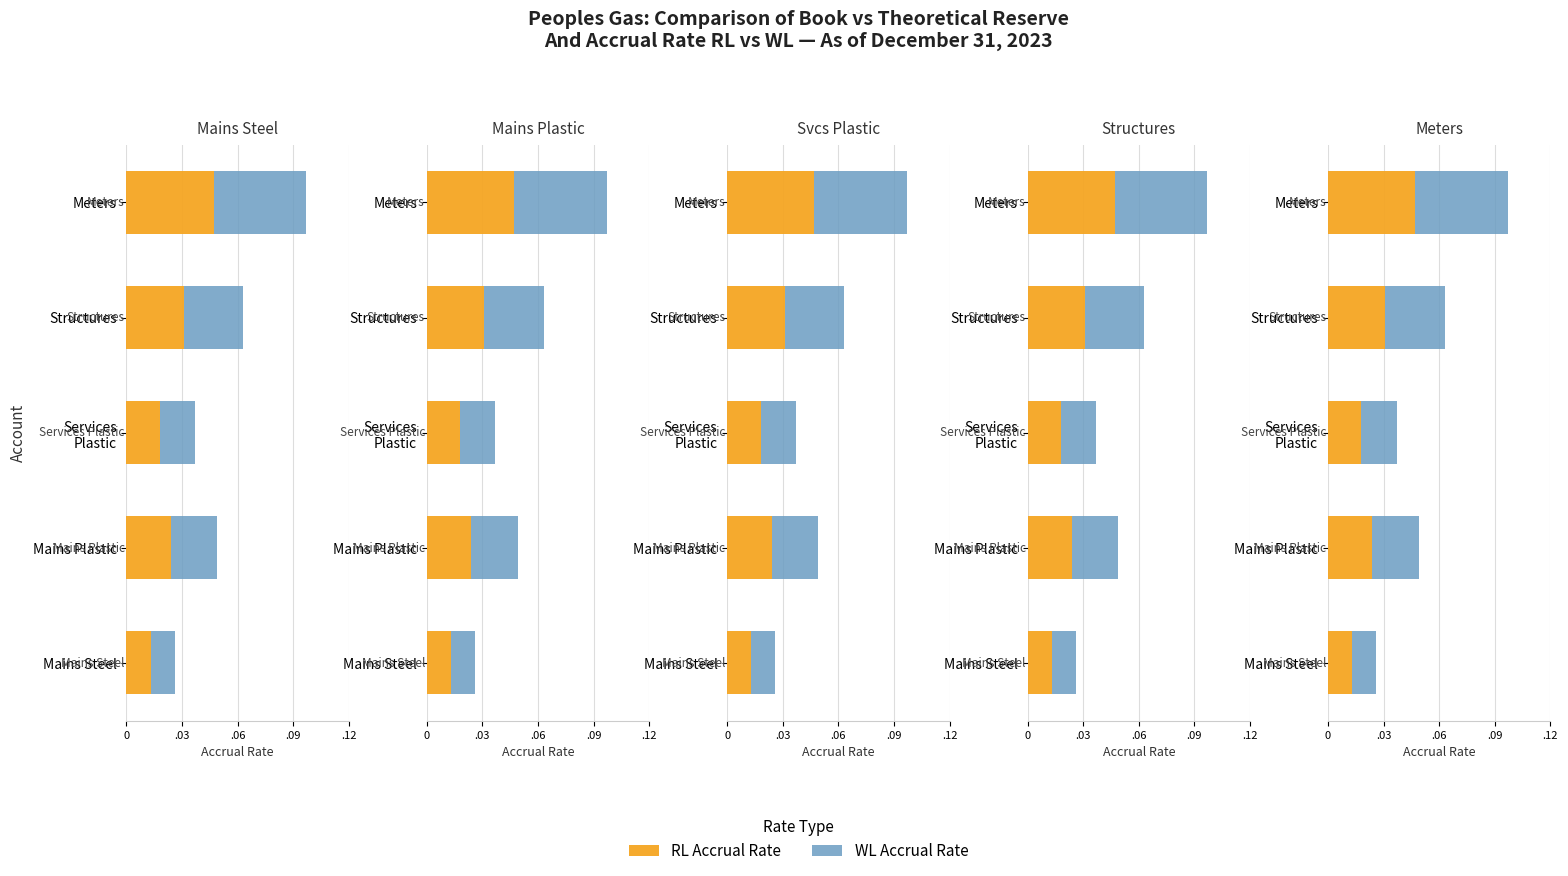

The WL Accrual Rate series shows 0.0 at Services Plastic. True or false?

False